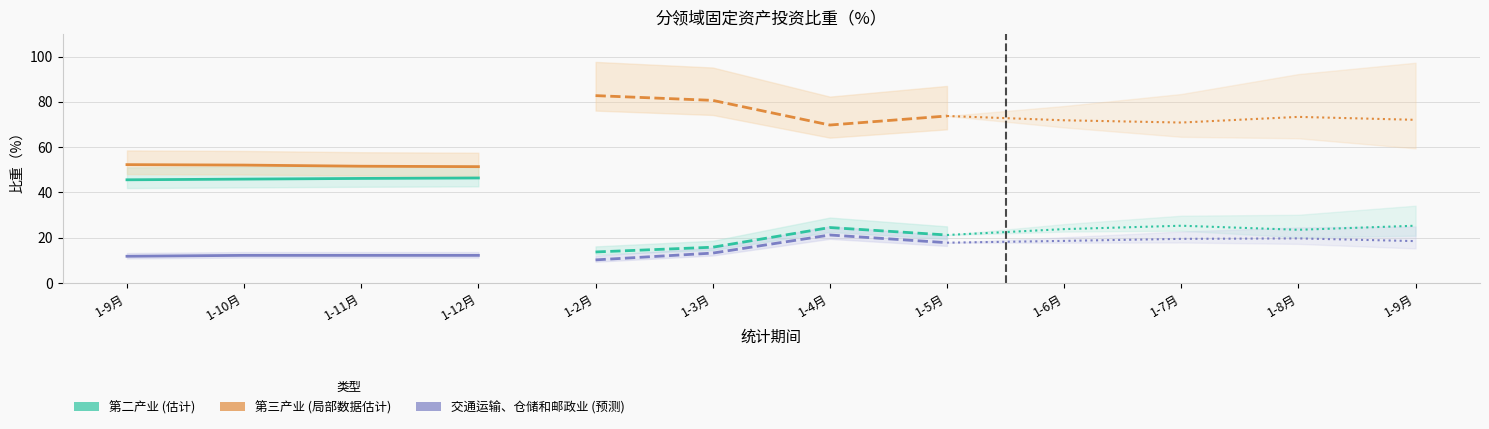

Where is 第三产业 (估计) nearest to the value 51?

1-12月